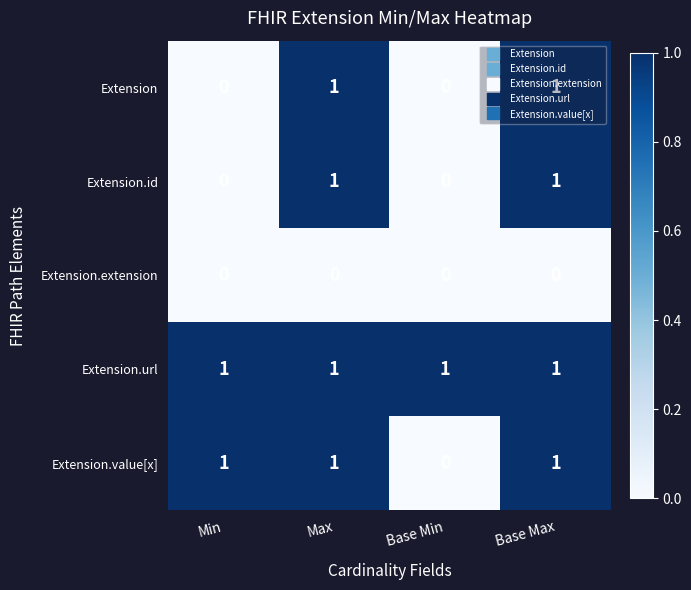

What is the total value across all series at Max?

4